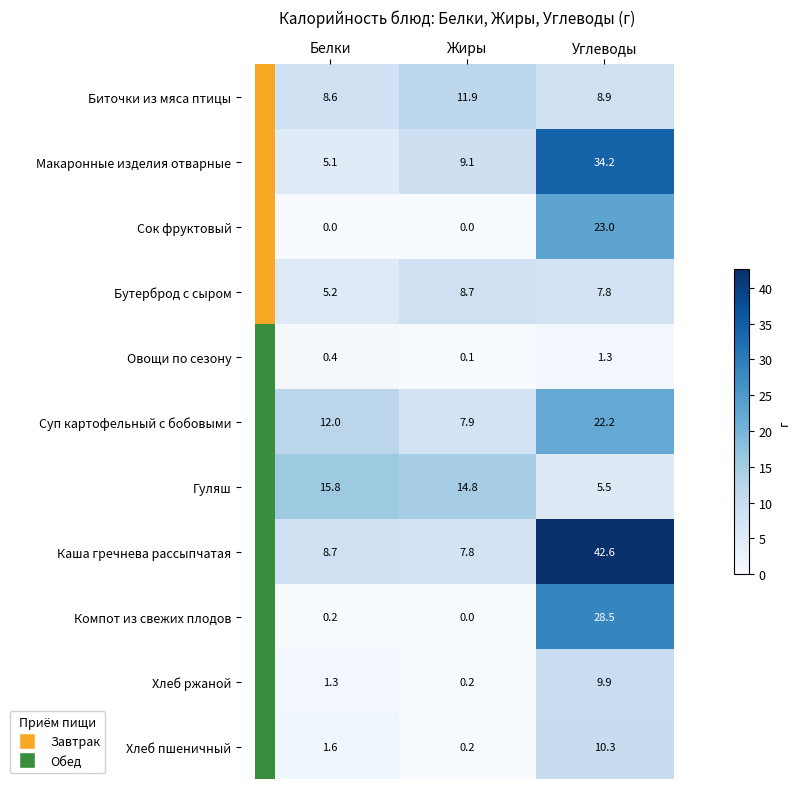

How many distinct data groups are displayed?

11